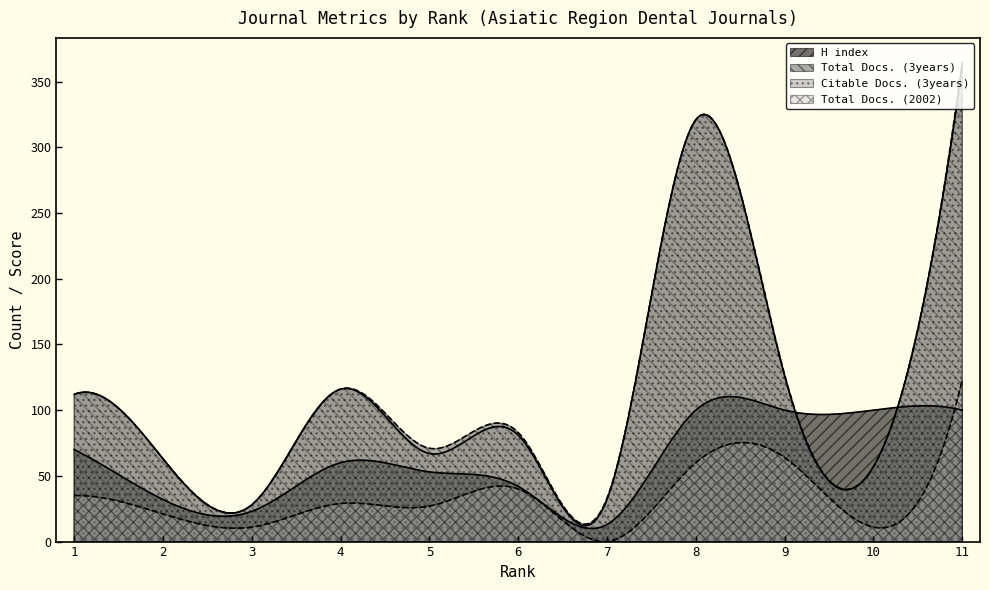

What is the value of the Citable Docs. (3years) point at the 1st from the left?

112